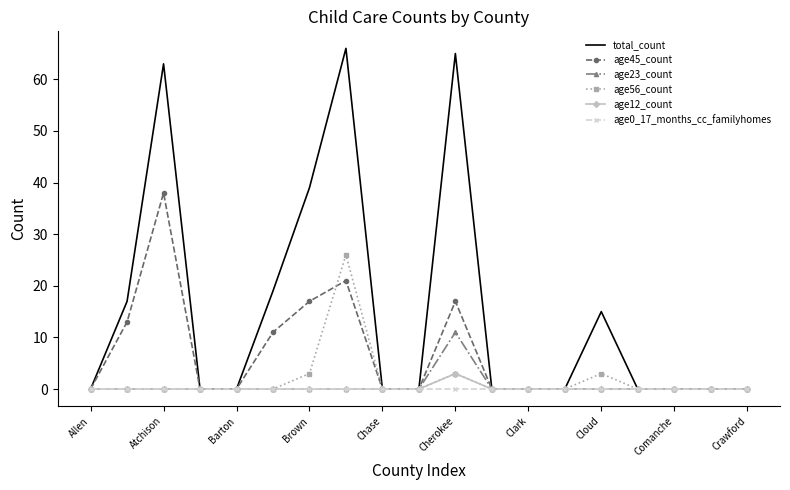

What are all the series names shown in the legend?

total_count, age45_count, age23_count, age56_count, age12_count, age0_17_months_cc_familyhomes